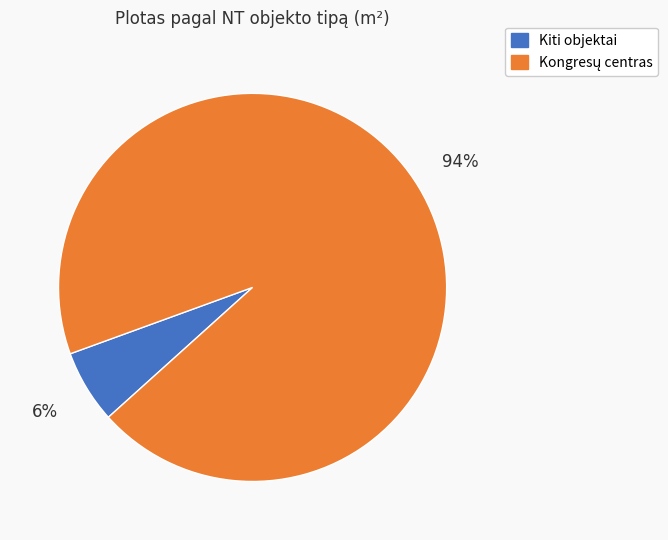

Is there a majority slice in this chart?

Yes